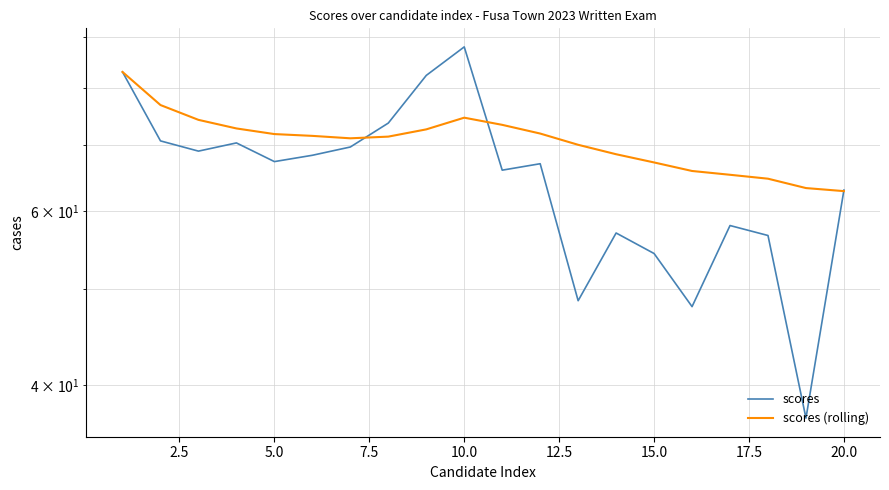

What is the difference between the maximum and second lowest values in the scores (rolling) series?

19.7